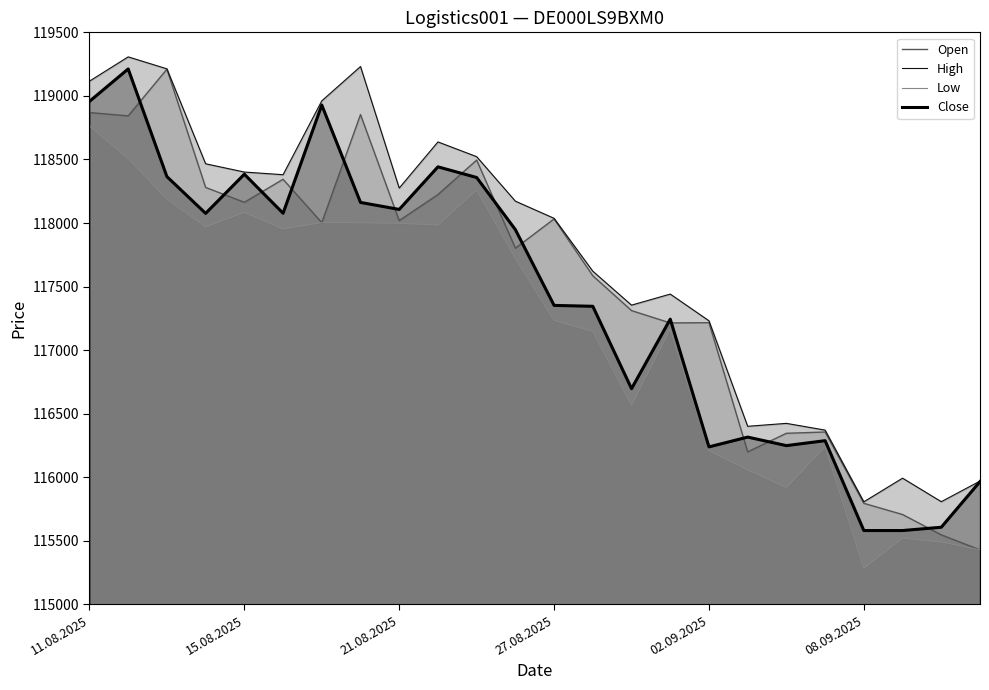

True or false: High and Open cross at least once.

False